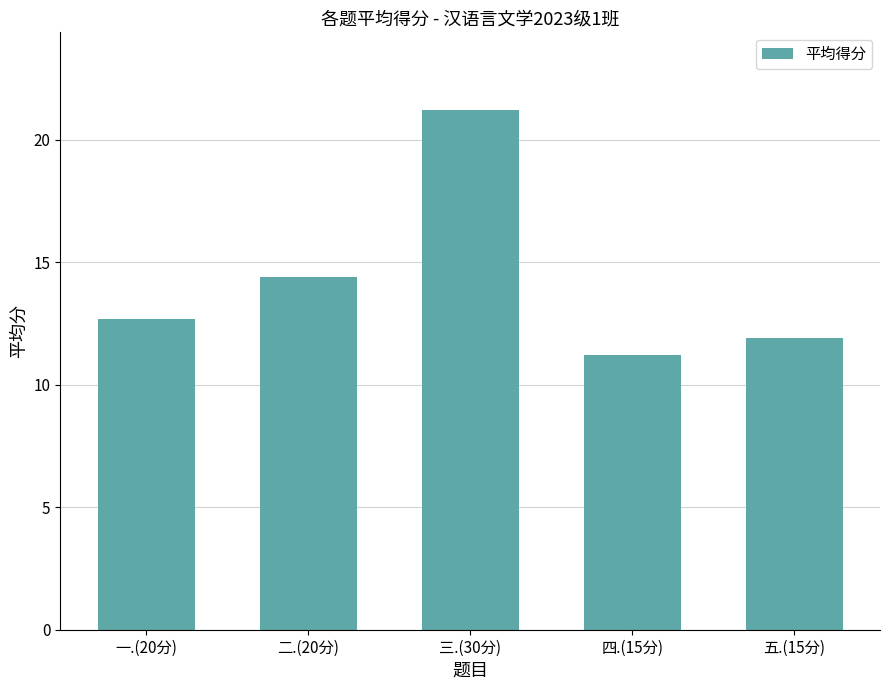

What is the smallest value displayed?

11.2